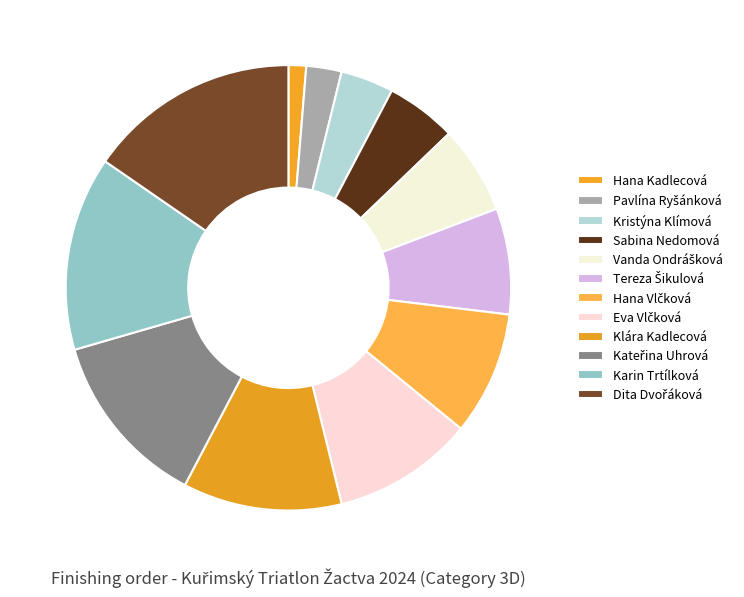

Combined, do Eva Vlčková and Karin Trtílková account for over 50%?

No